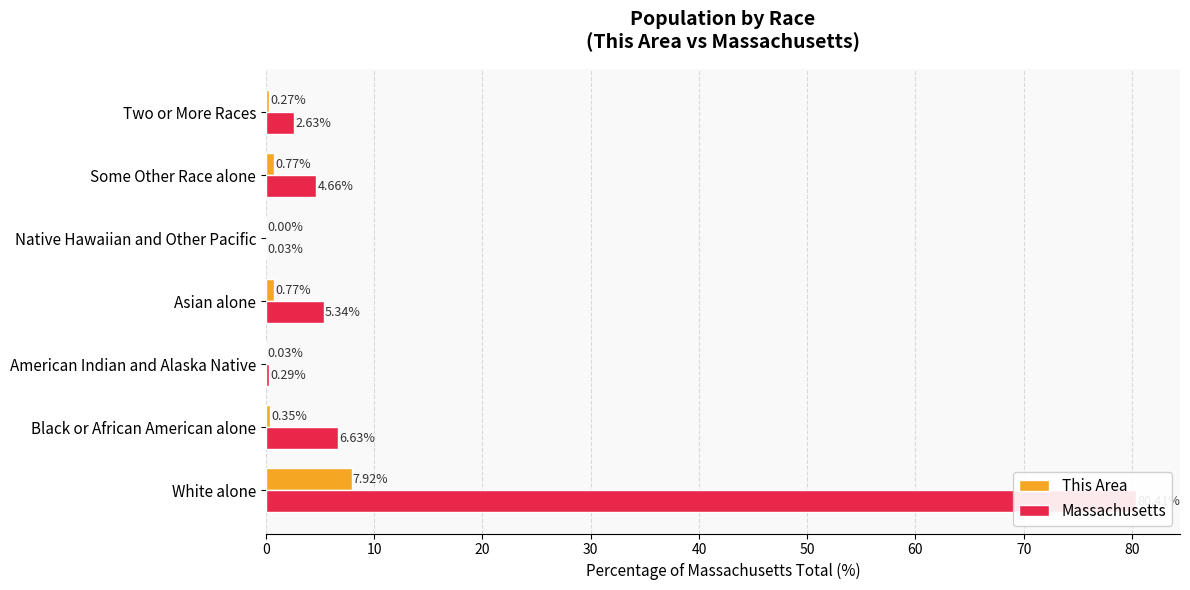

What is the value of the This Area bar at the 4th from the left?

0.8